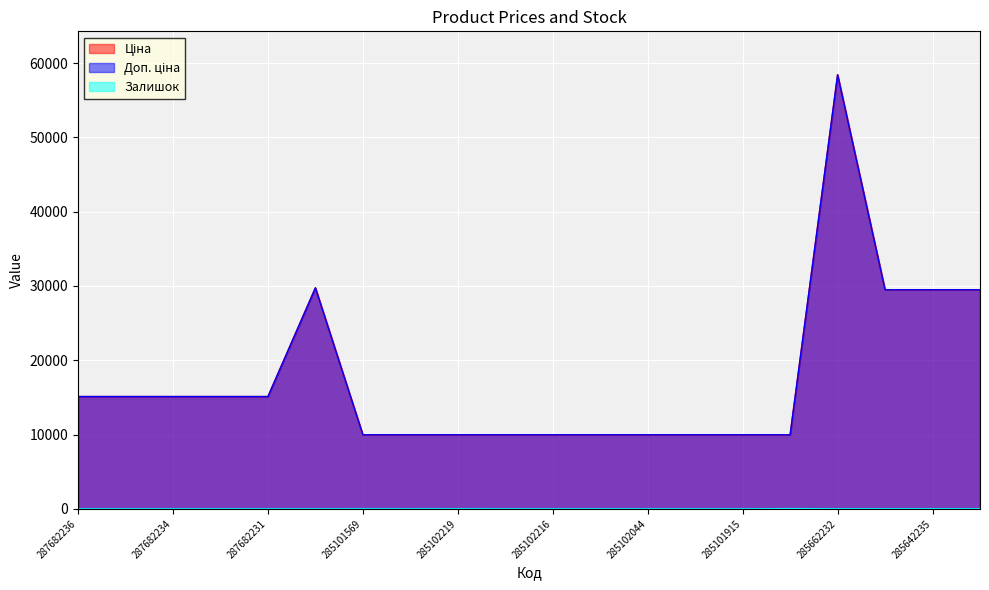

Reading left to right, list all the values displayed in this chart.

Ціна: 287682236=15120.0	287682235=15120.0	287682234=15120.0	287682233=15120.0	287682231=15120.0	287702232=29747.2	285101569=9975.0	285102221=9975.0	285102219=9975.0	285102218=9975.0	285102216=9975.0	285102120=9975.0	285102044=9975.0	285101916=9975.0	285101915=9975.0	285101913=9975.0	285662232=58426.5	285642236=29491.5	285642235=29491.5	285642234=29491.5
Доп. ціна: 287682236=15120.0	287682235=15120.0	287682234=15120.0	287682233=15120.0	287682231=15120.0	287702232=29747.2	285101569=9975.0	285102221=9975.0	285102219=9975.0	285102218=9975.0	285102216=9975.0	285102120=9975.0	285102044=9975.0	285101916=9975.0	285101915=9975.0	285101913=9975.0	285662232=58426.5	285642236=29491.5	285642235=29491.5	285642234=29491.5
Залишок: 287682236=0.0	287682235=0.0	287682234=0.0	287682233=0.0	287682231=0.0	287702232=0.0	285101569=7.0	285102221=4.0	285102219=9.0	285102218=3.0	285102216=0.0	285102120=0.0	285102044=1.0	285101916=0.0	285101915=0.0	285101913=42.0	285662232=14.0	285642236=14.0	285642235=13.0	285642234=9.0